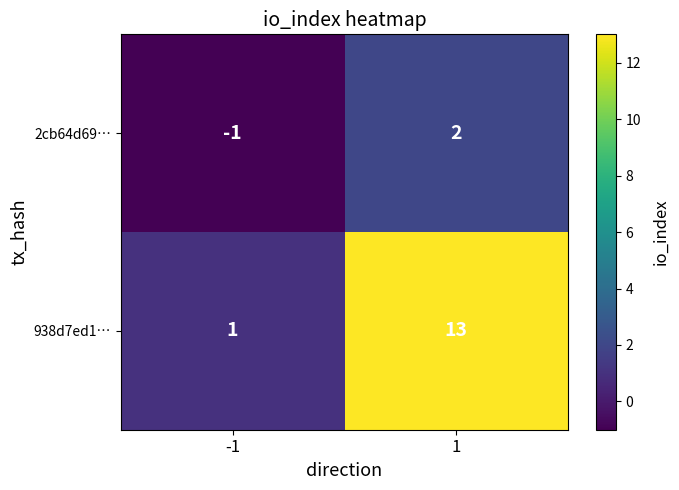

Is it true that 938d7ed1… equals 1 at -1?

True